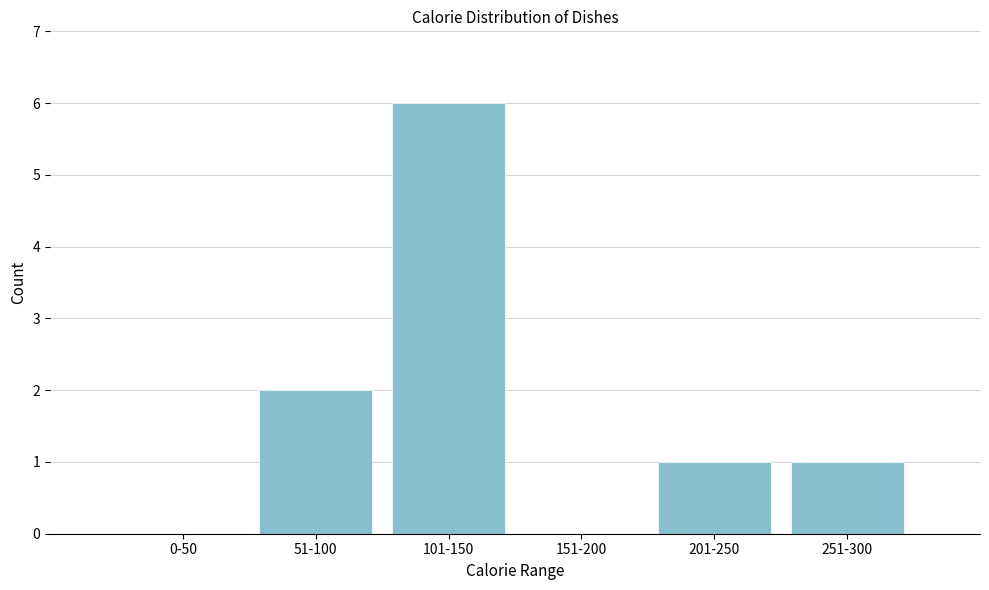

Reading left to right, extract all data points from this chart.

0-50=0	51-100=2	101-150=6	151-200=0	201-250=1	251-300=1